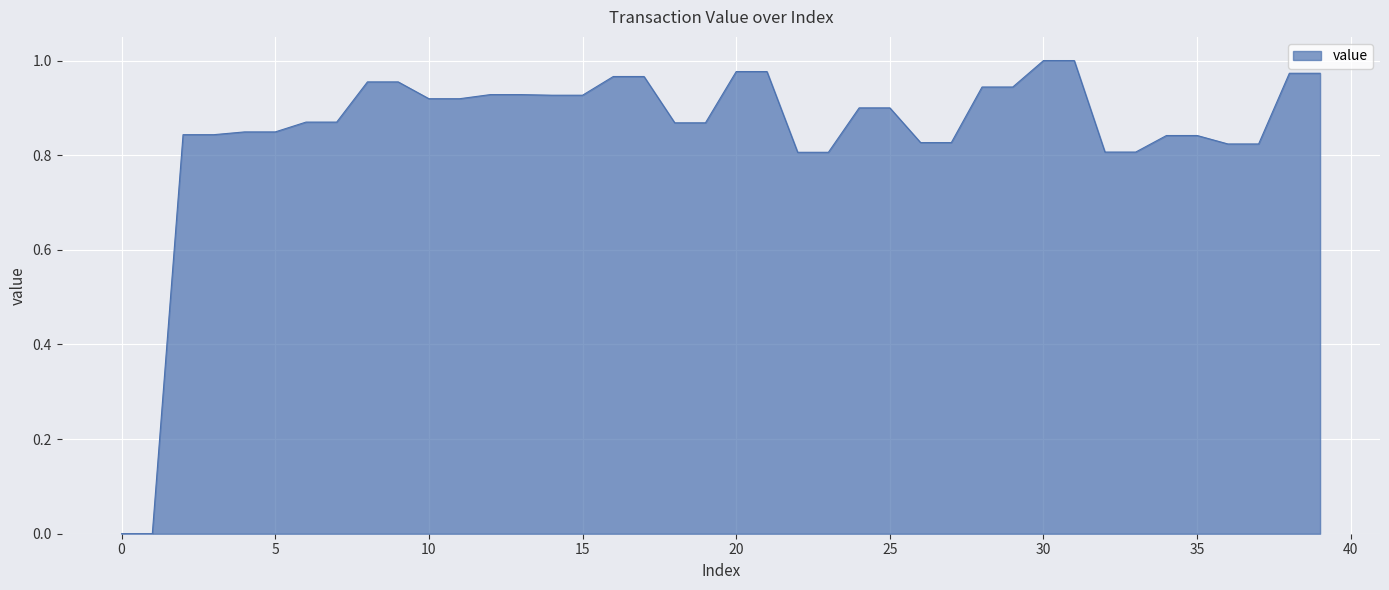

True or false: the data shows 1.6 at 20.

False